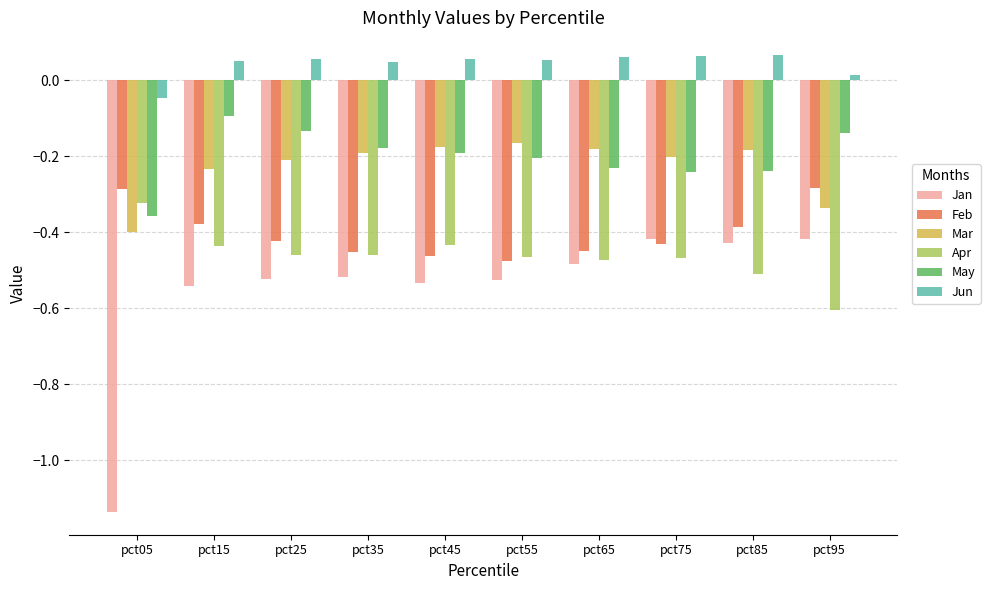

What is the difference between the maximum and minimum values in the Apr series?

0.3